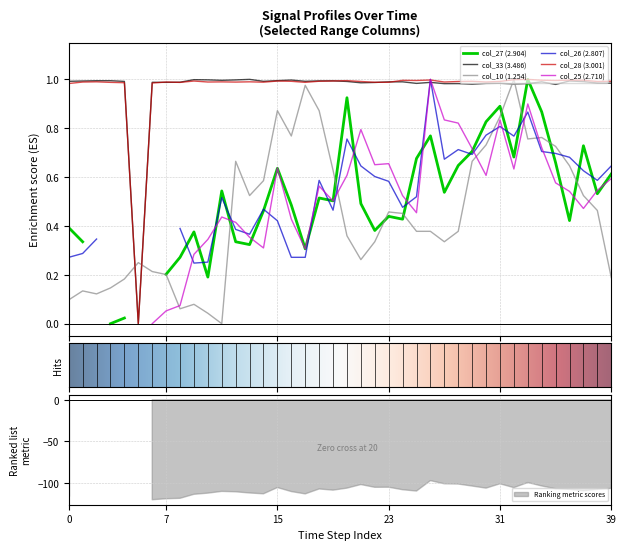

At which label does col_10 (1.254) reach its minimum?

11